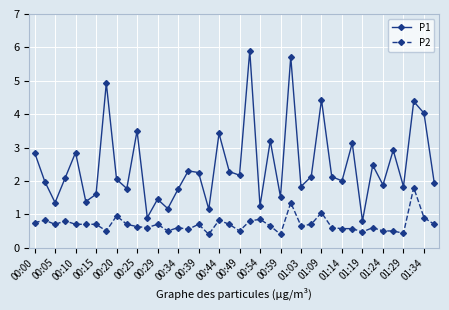

How many categories are shown in the chart?

40